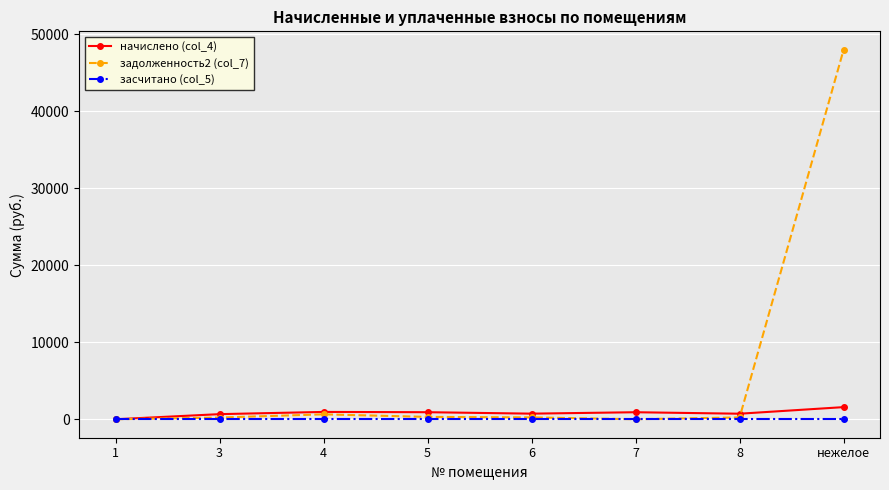

What is the average value of the задолженность2 (col_7) series?

6199.2